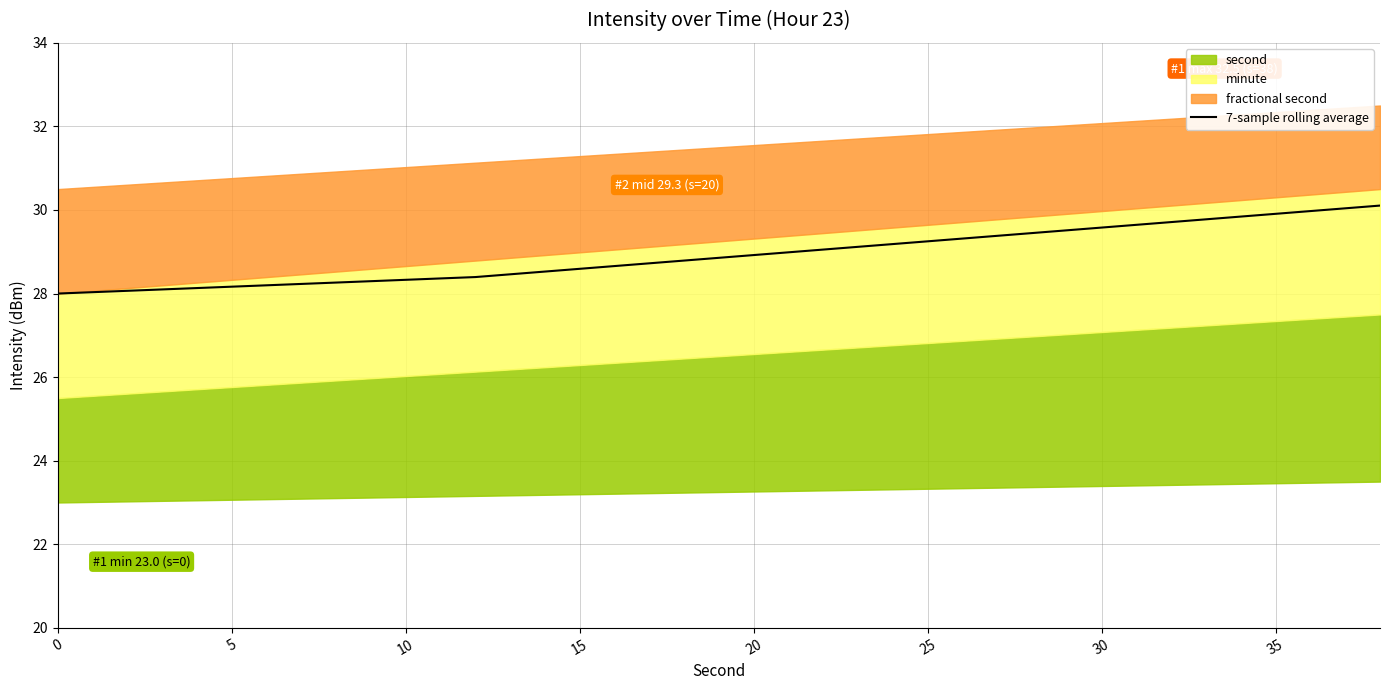

True or false: 7-sample rolling average has a value of 28.3 at 10.

True